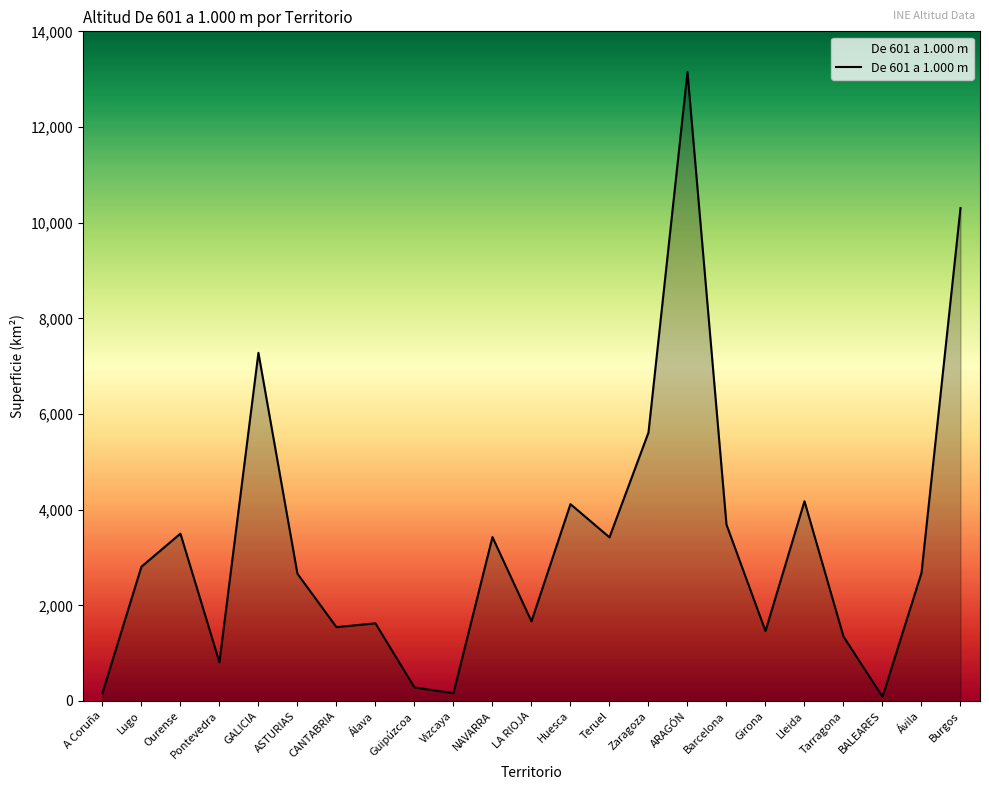

Between A Coruña and GALICIA, which is larger?

GALICIA